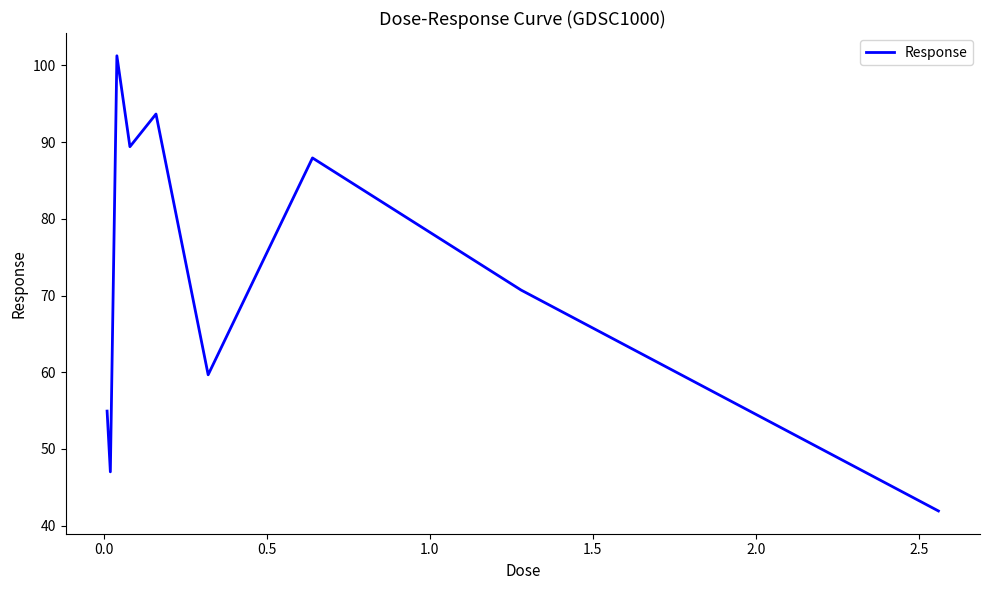

How many interior local valleys (lower than both neighbors) does the data have?

3